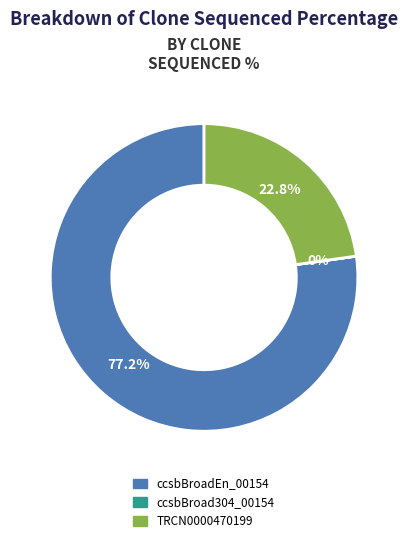

Which category has the biggest portion of the pie?

ccsbBroadEn_00154